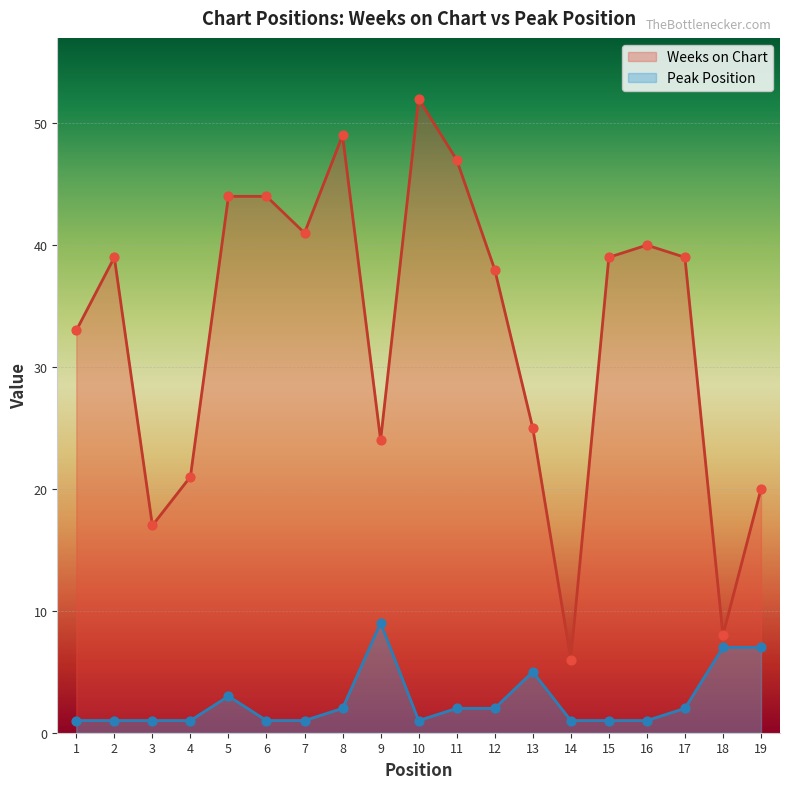

At how many categories does at least one series exceed 26?

12